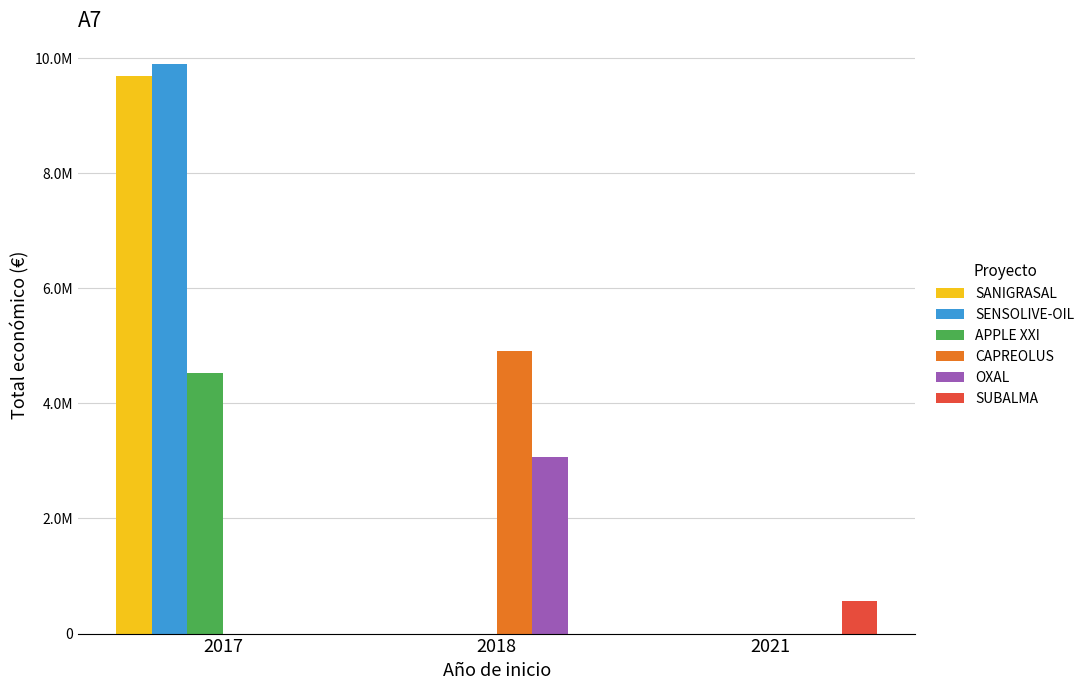

What are all the series names shown in the legend?

SANIGRASAL, SENSOLIVE-OIL, APPLE XXI, CAPREOLUS, OXAL, SUBALMA